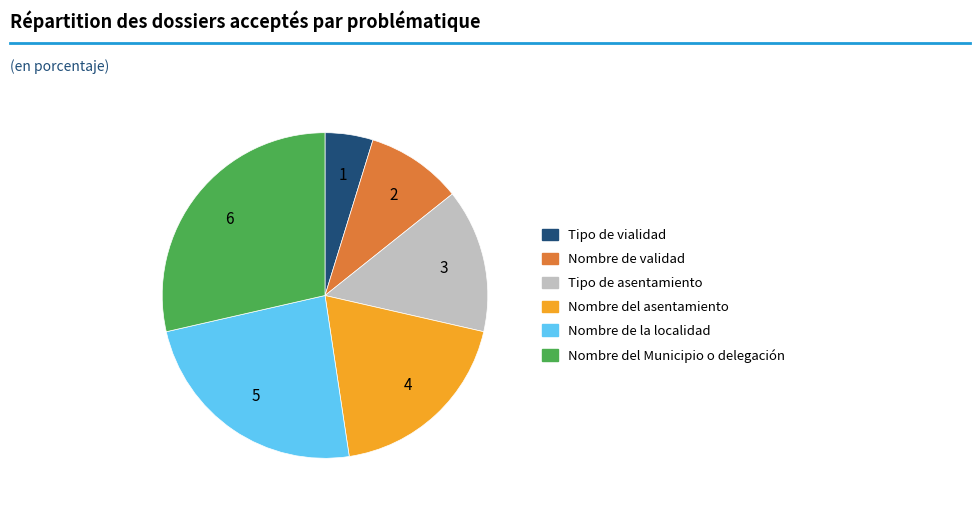

Between Nombre del Municipio o delegación and Nombre del asentamiento, which is larger?

Nombre del Municipio o delegación